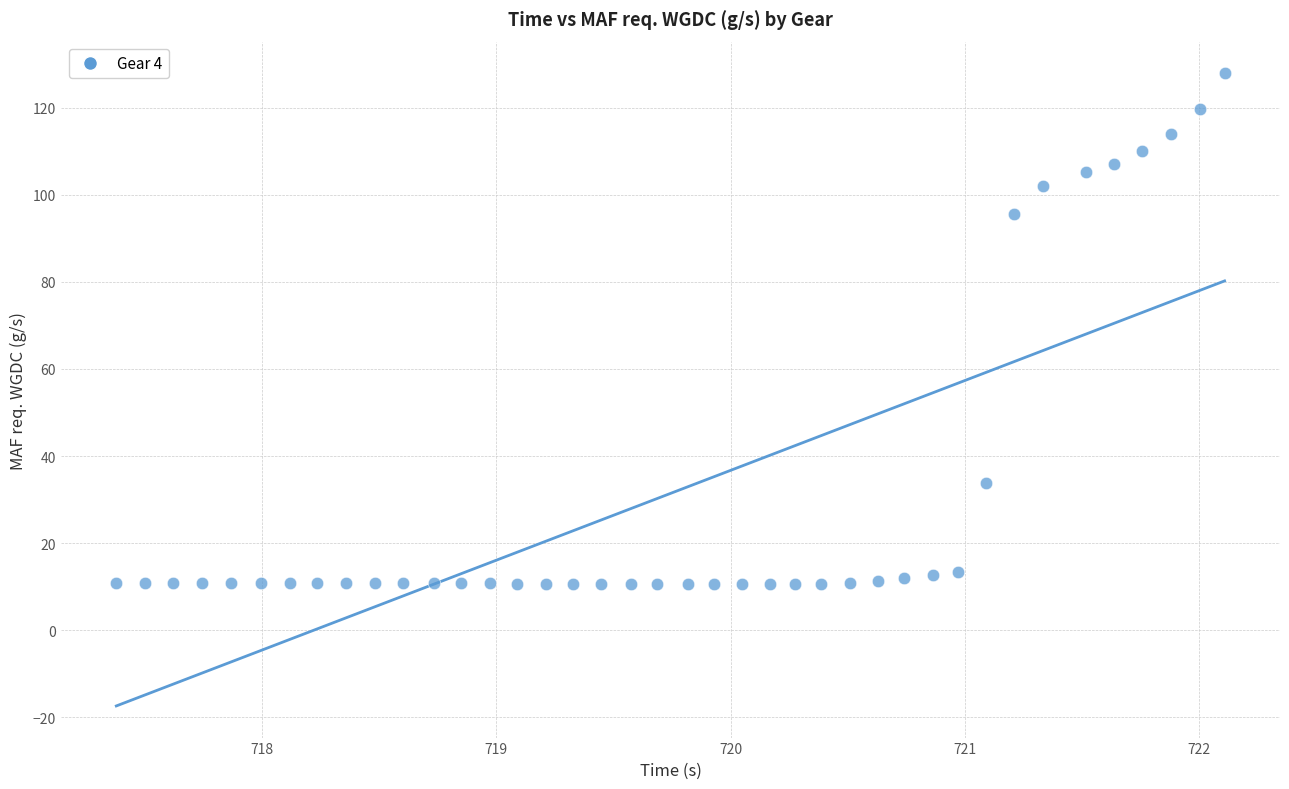

What is the range of Y values (max minus min)?

117.3